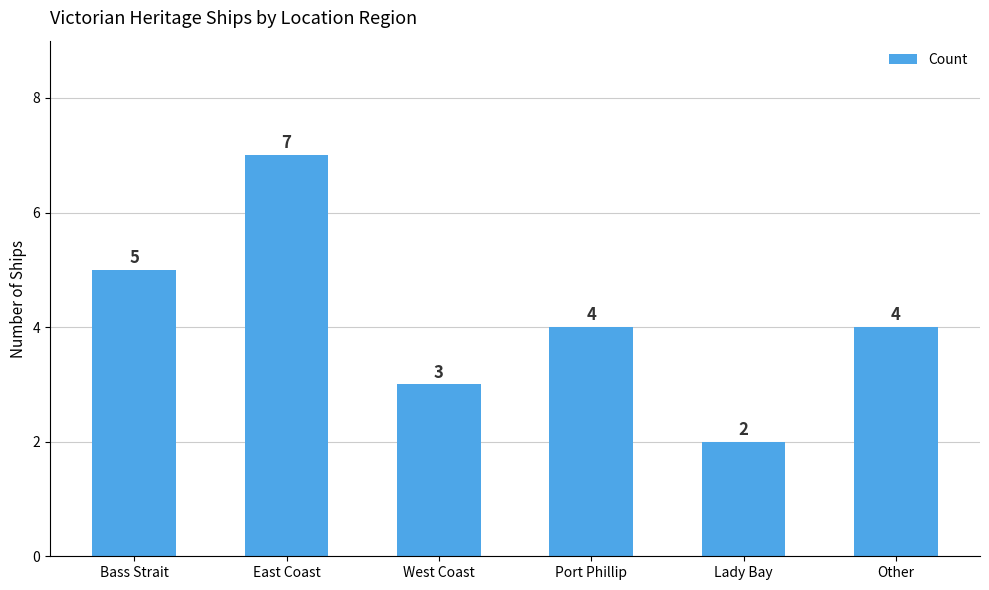

What is the greatest value displayed?

7